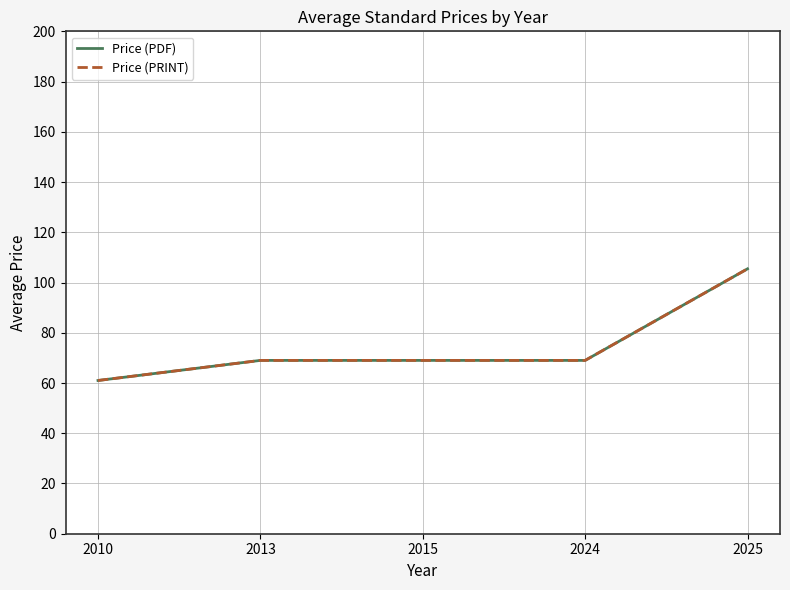

What is the difference between the maximum and minimum values in the Price (PRINT) series?

44.5